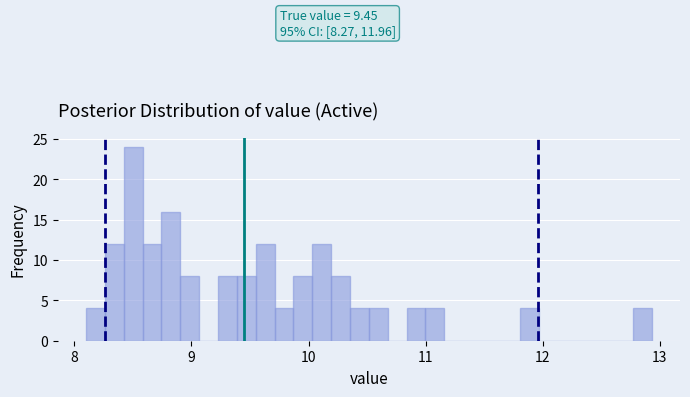

Read against the x-axis, roughly where is the centre of the tallest bar?

8.5